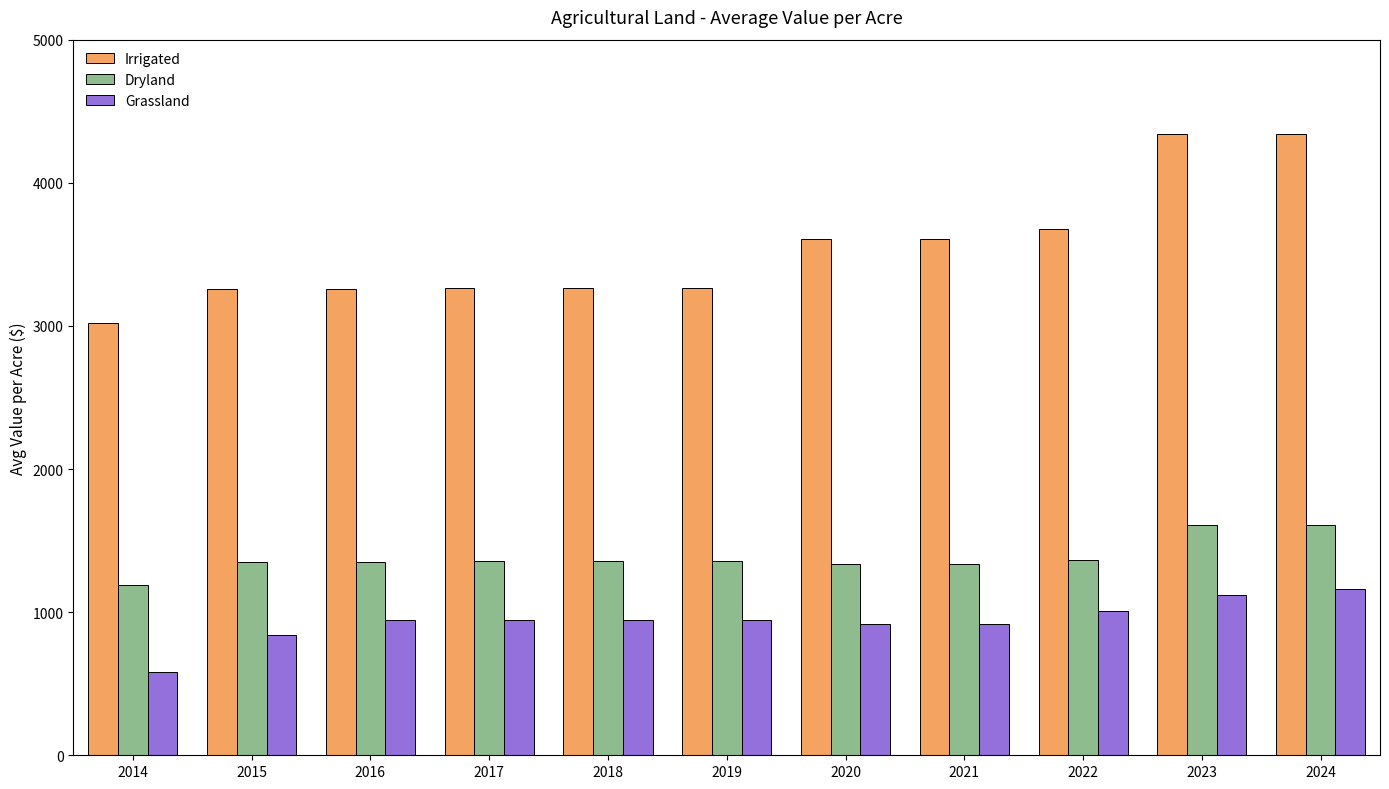

What is the total value across all series at 2014?

4795.5